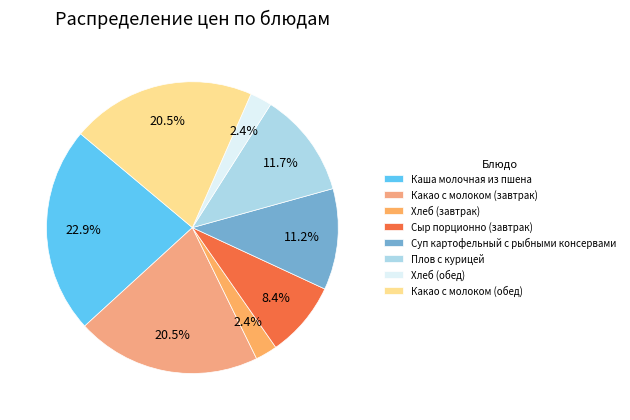

How many segments does this pie chart have?

8